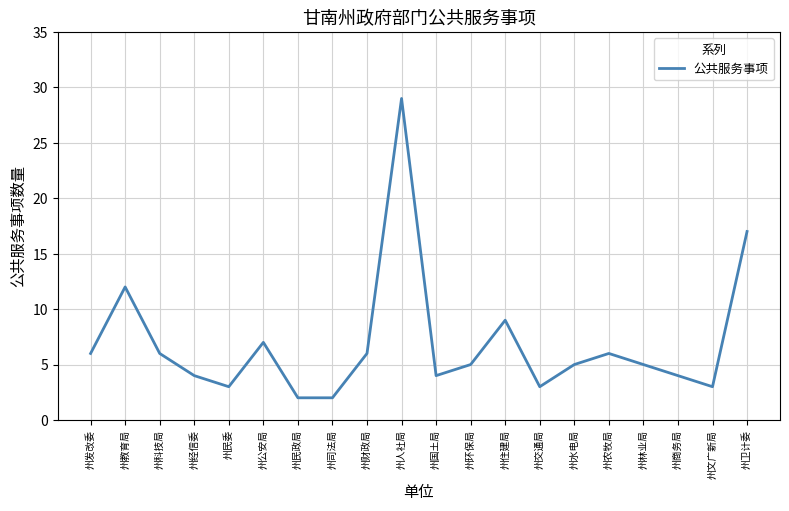

Which has a higher value, 州经信委 or 州民政局?

州经信委